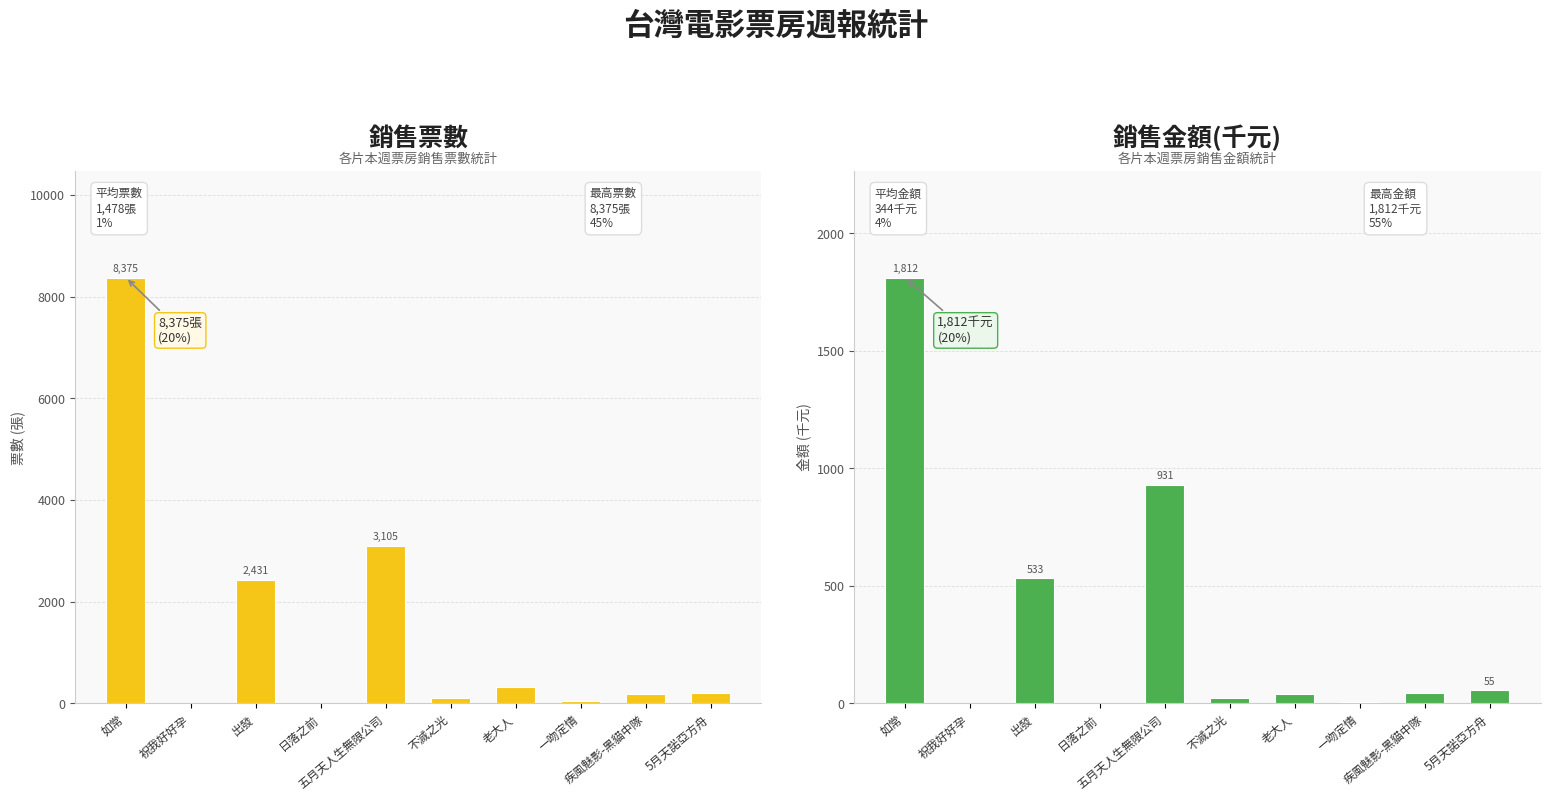

Is it true that 銷售金額(千元) equals 1812 at 如常?

True